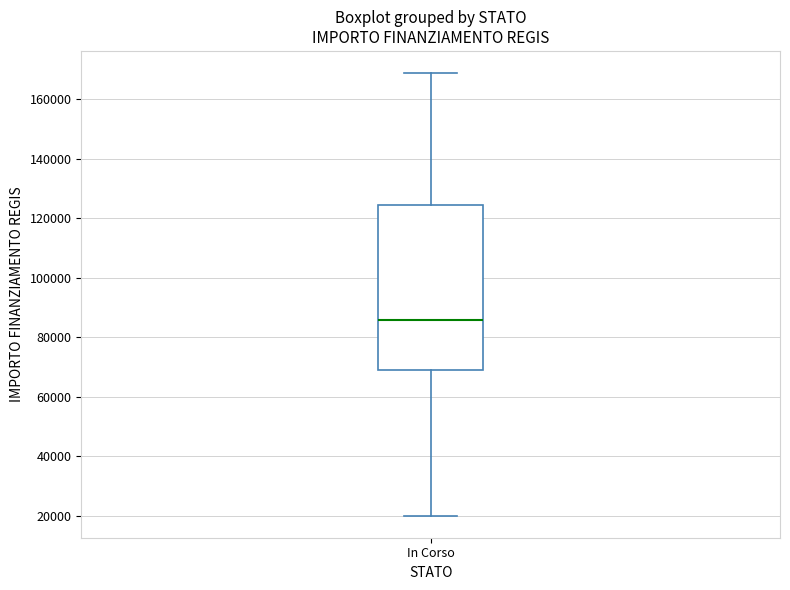

Read this box plot against the y-axis: the position of the median line, the range covered by the box, and the ends of both whiskers. The values are not printed on the chart, so give them approximately, as read against the axis.

median 86000, box 68000 to 124000, whiskers 20000 to 168000